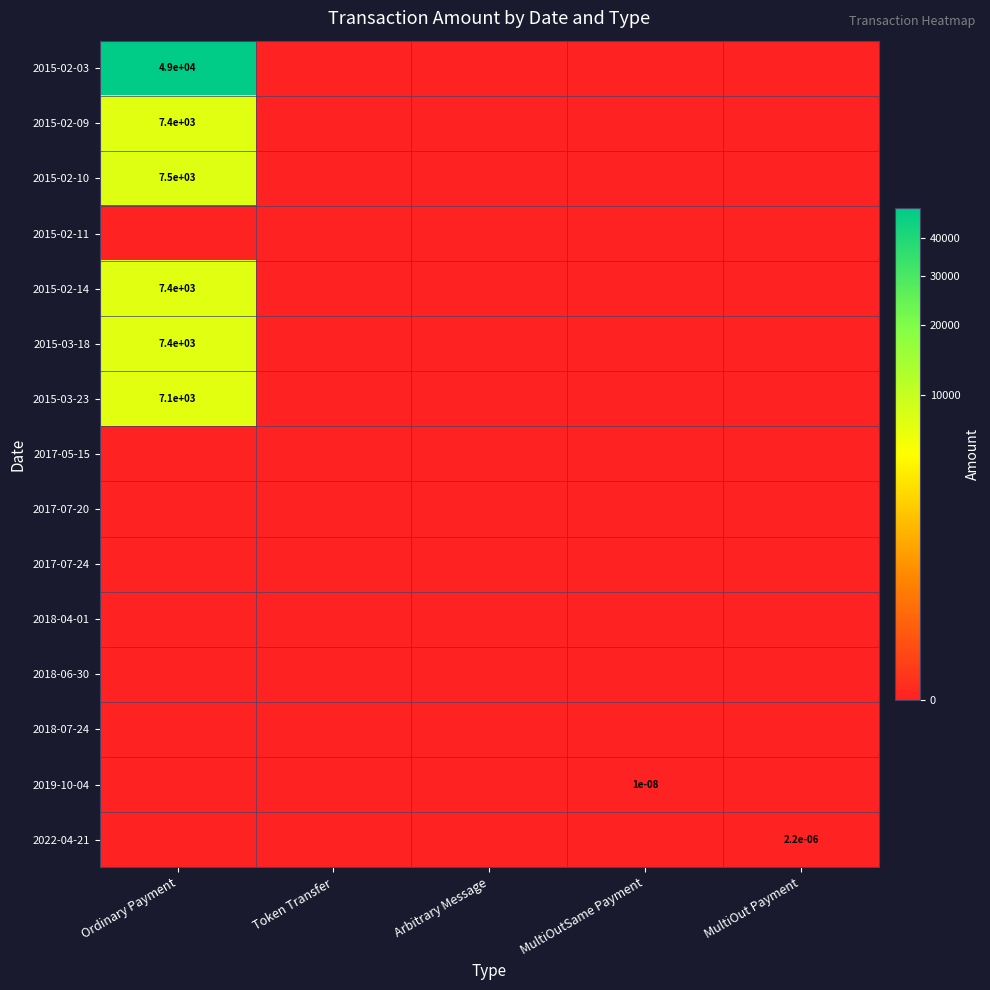

True or false: 2015-02-14 has a value of 1496.5 at Ordinary Payment.

False